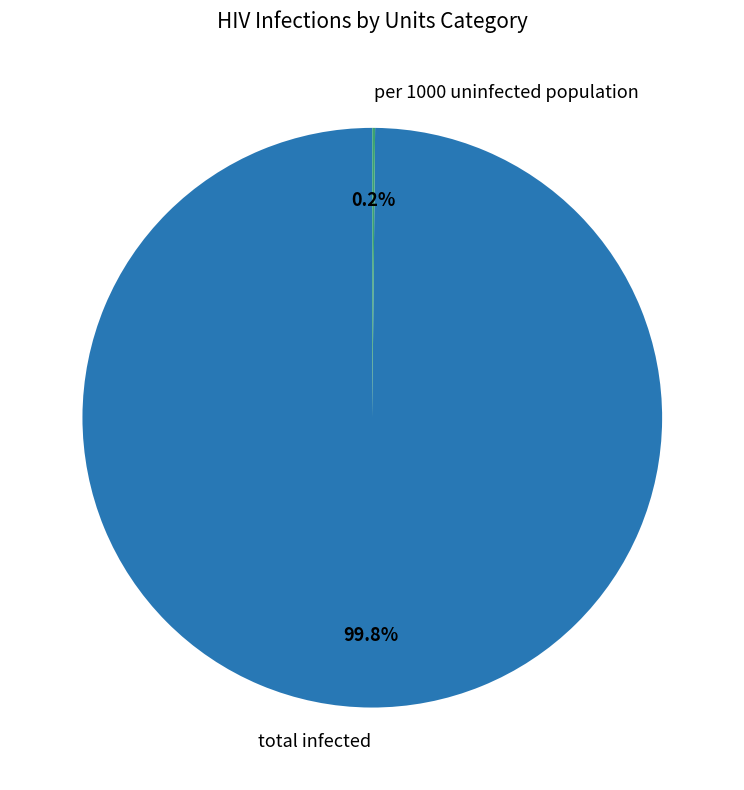

Which slice represents more than half of the pie?

total infected